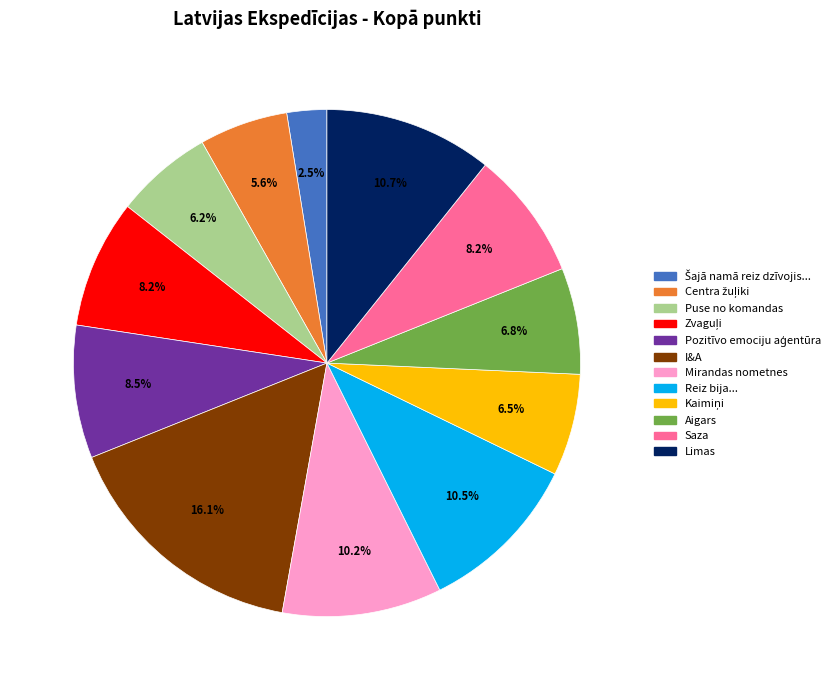

Is there any slice that represents more than half of the pie?

No